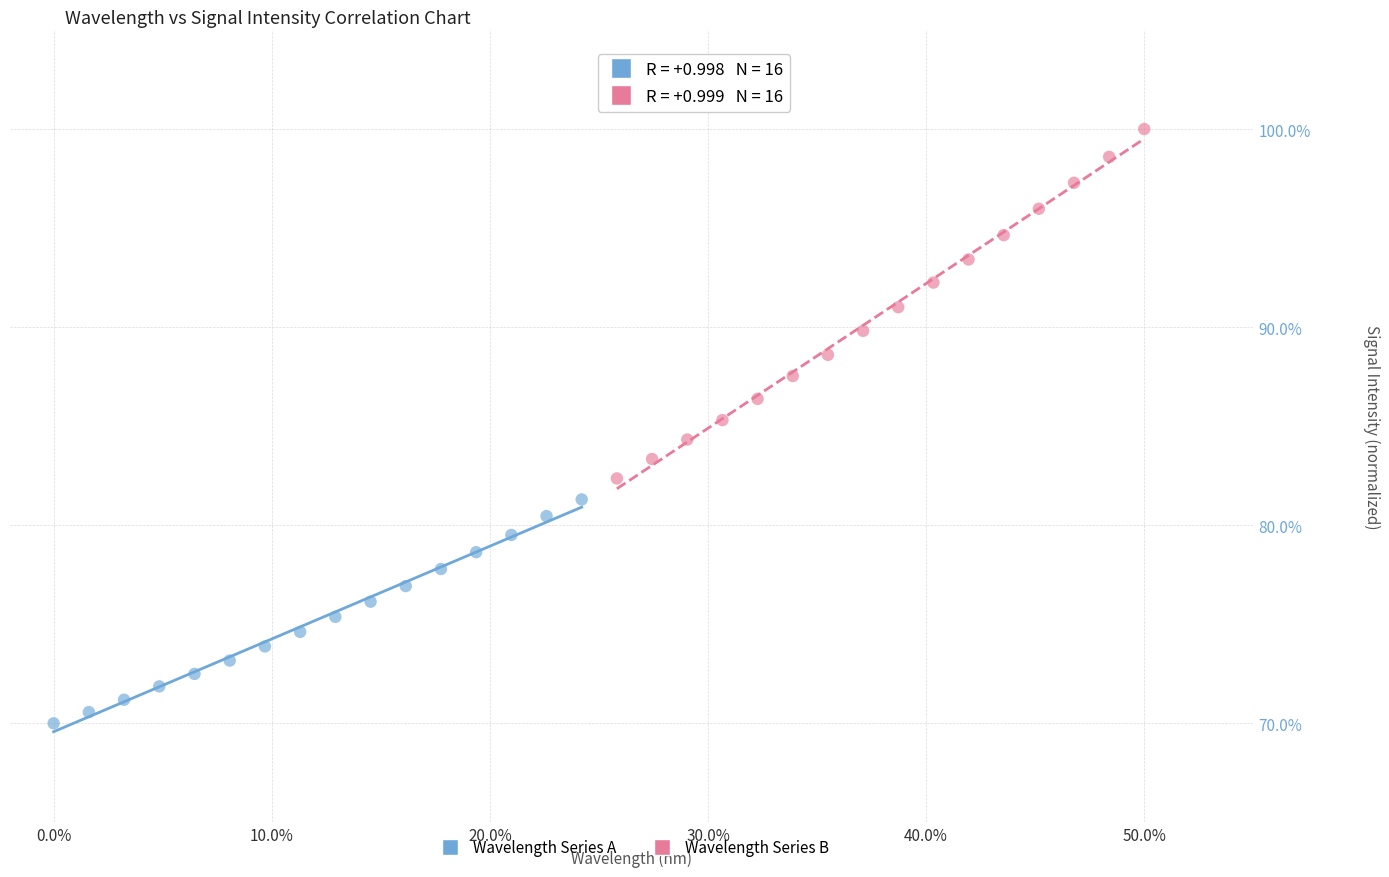

Which series has the largest Y range (max minus min)?

Wavelength Series B